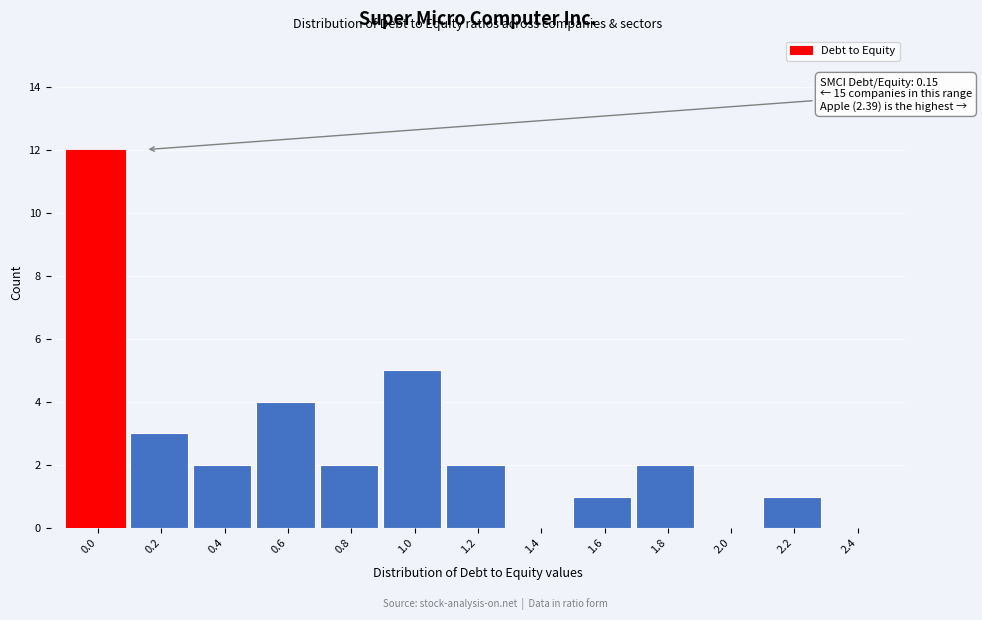

Reading right to left, transcribe all the data shown in this chart.

2.4=0	2.2=1	2.0=0	1.8=2	1.6=1	1.4=0	1.2=2	1.0=5	0.8=2	0.6=4	0.4=2	0.2=3	0.0=12